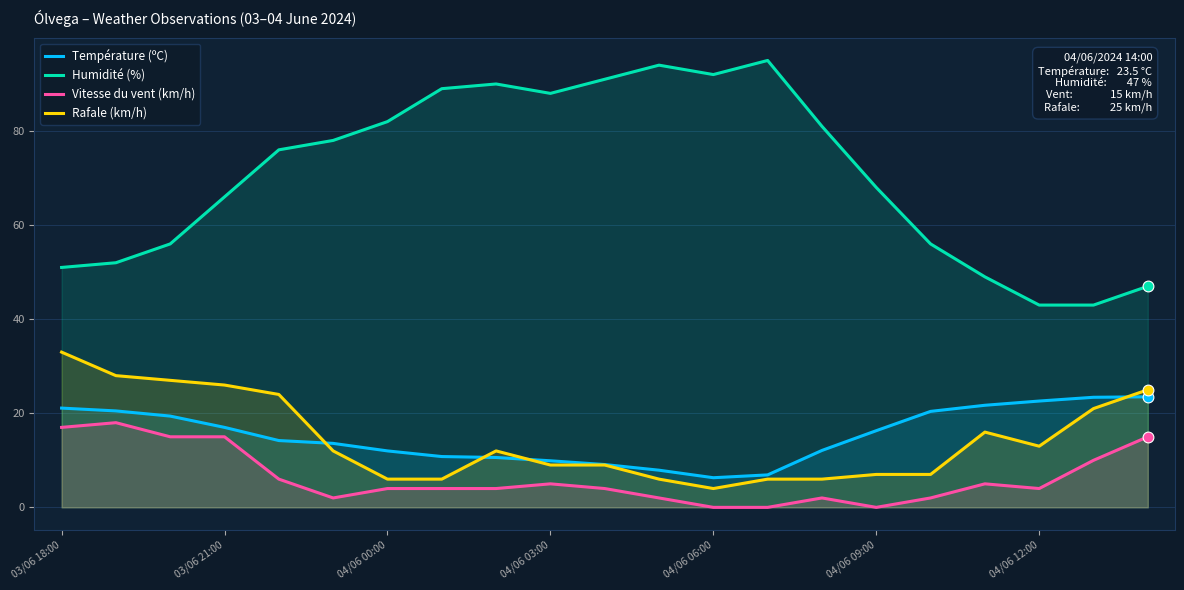

What are all the series names shown in the legend?

Température (ºC), Humidité (%), Vitesse du vent (km/h), Rafale (km/h)